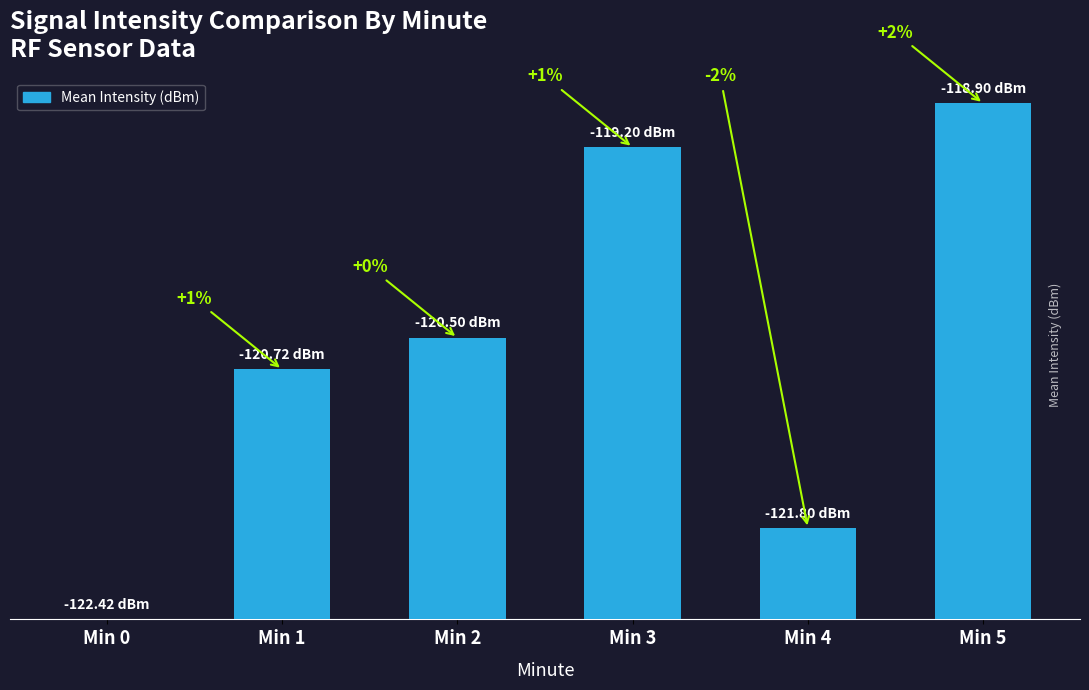

At which label is the value closest to 1?

Min 4